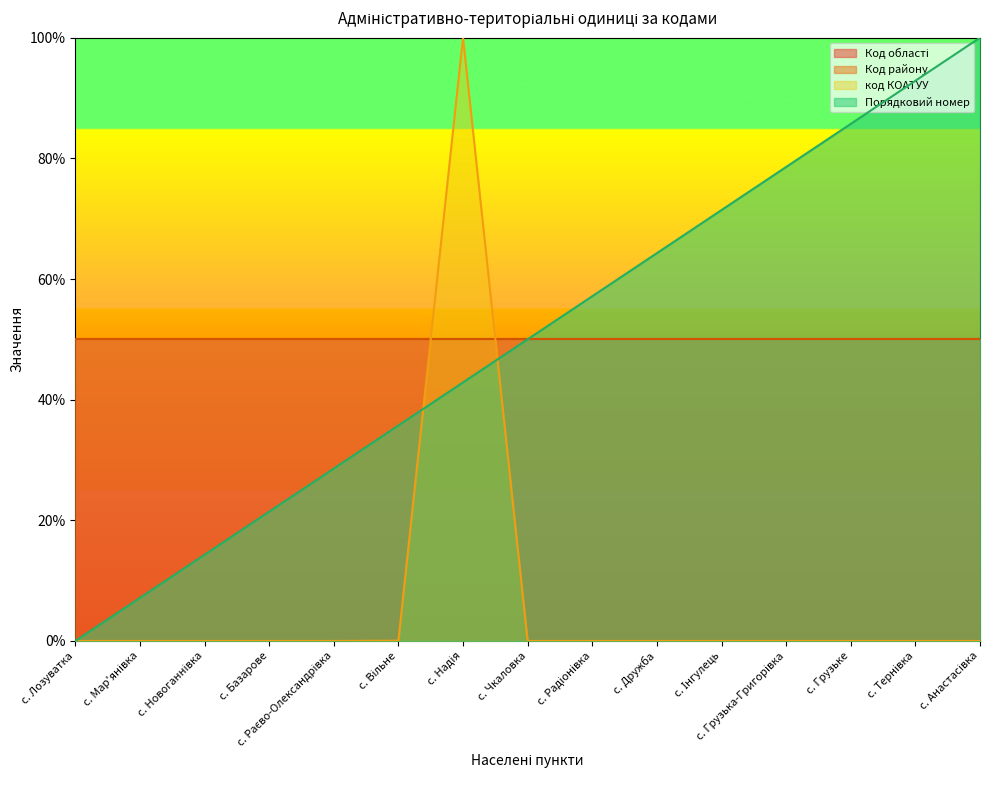

Is the value of Порядковий номер at с. Інгулець greater than the value of код КОАТУУ at с. Анастасівка?

Yes